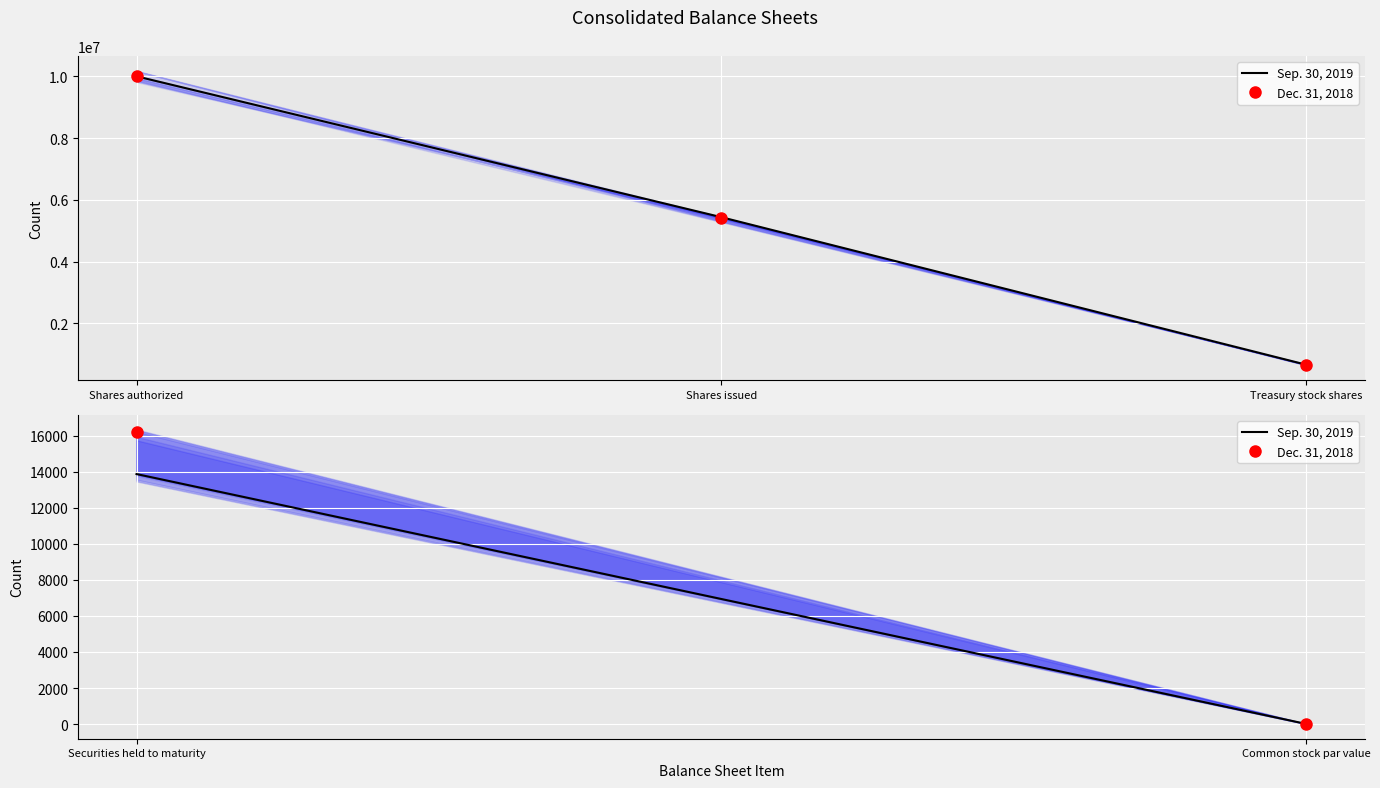

At which category does the chart reach its peak across all series?

Shares authorized